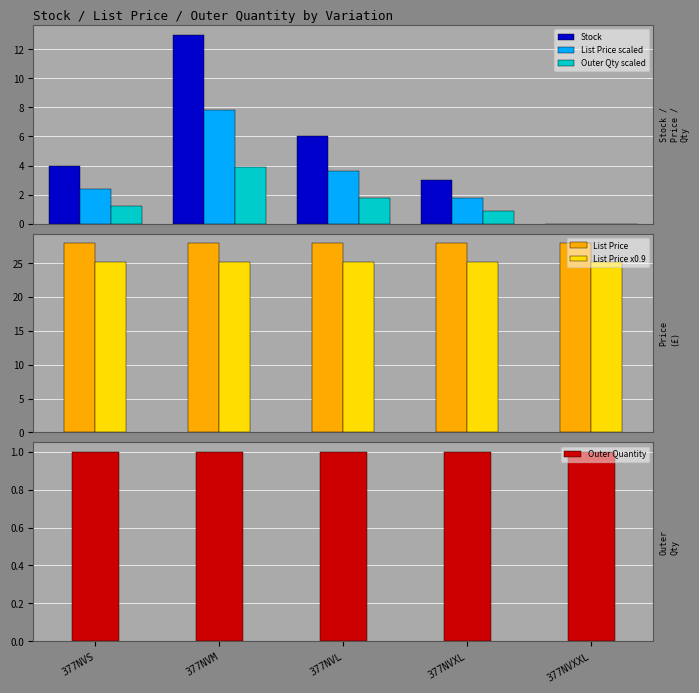

Is the value of List Price scaled at 377NVL greater than the value of List Price x0.9 at 377NVS?

No